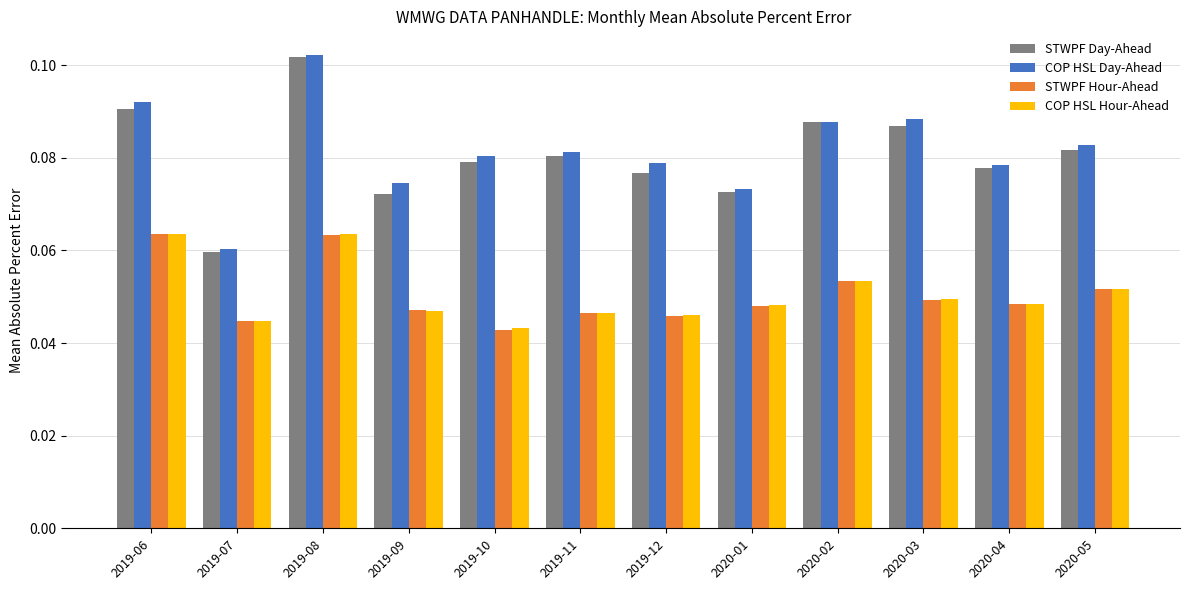

At which category is the sum across all series the highest?

2019-08